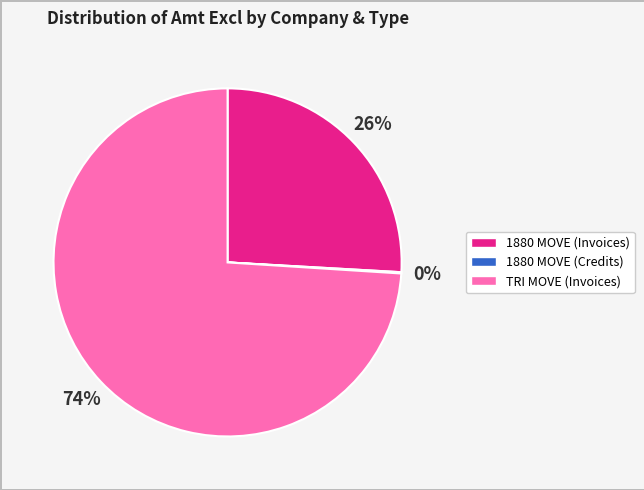

To the nearest percent, what is the difference between the largest and smallest slice percentages?

74%